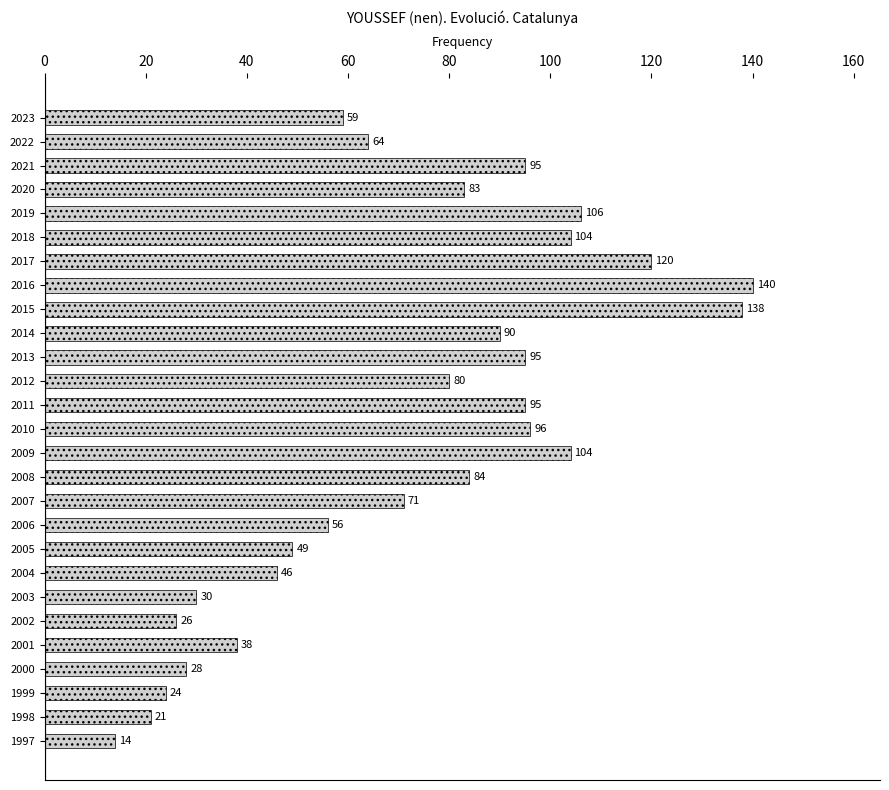

Is it true that the value at 2003 is 30?

True